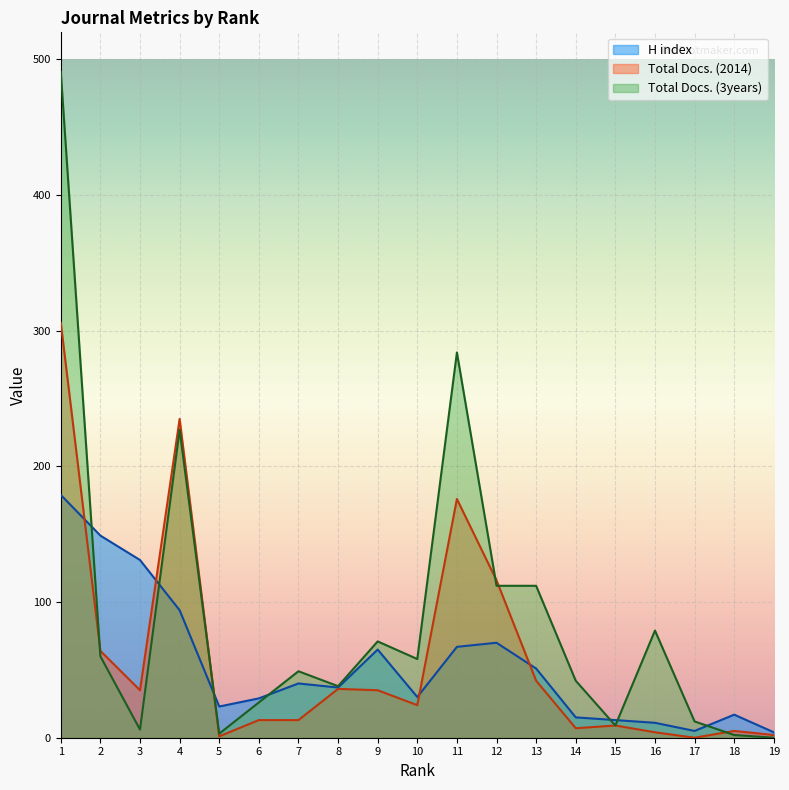

Where is the first local maximum for H index?

7